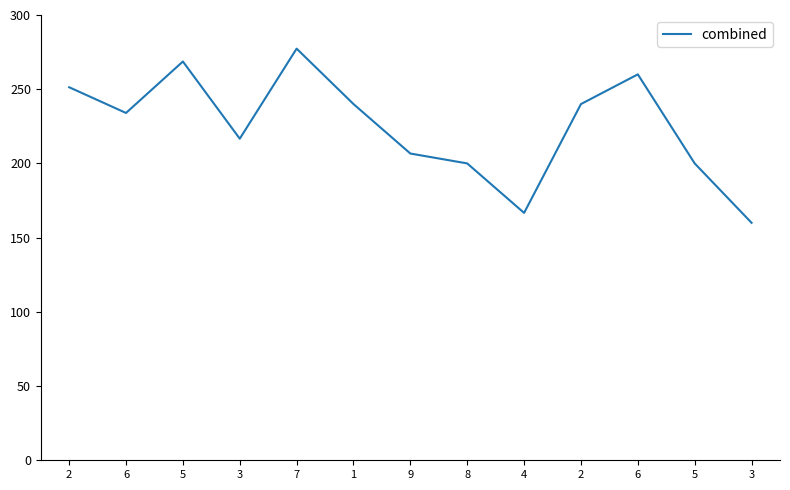

Which label corresponds to the largest value in the chart?

7